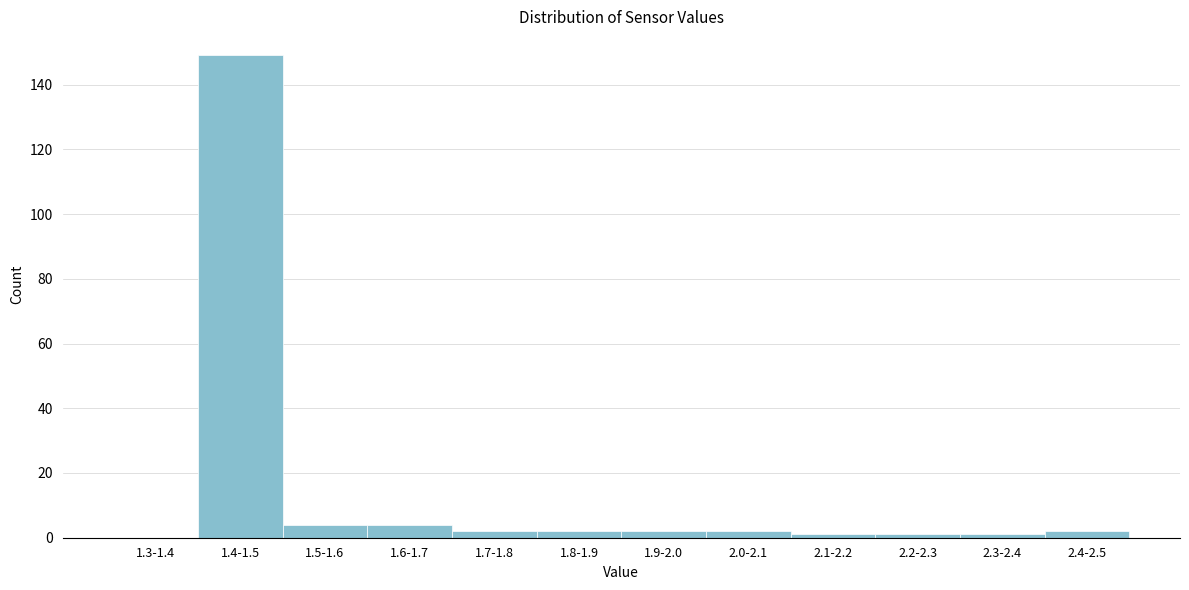

Reading left to right, list all the values displayed in this chart.

1.3-1.4=0	1.4-1.5=149	1.5-1.6=4	1.6-1.7=4	1.7-1.8=2	1.8-1.9=2	1.9-2.0=2	2.0-2.1=2	2.1-2.2=1	2.2-2.3=1	2.3-2.4=1	2.4-2.5=2